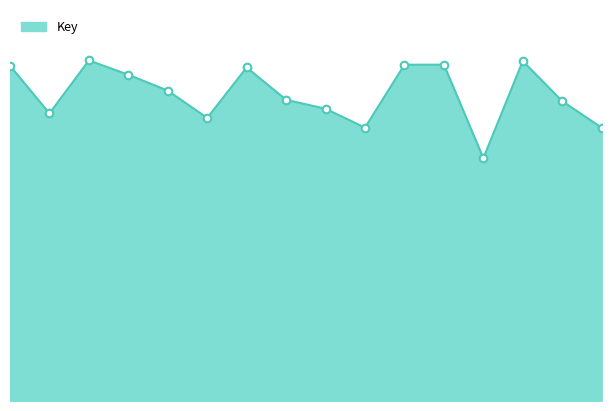

Is this an area chart (filled region under the line)?

Yes